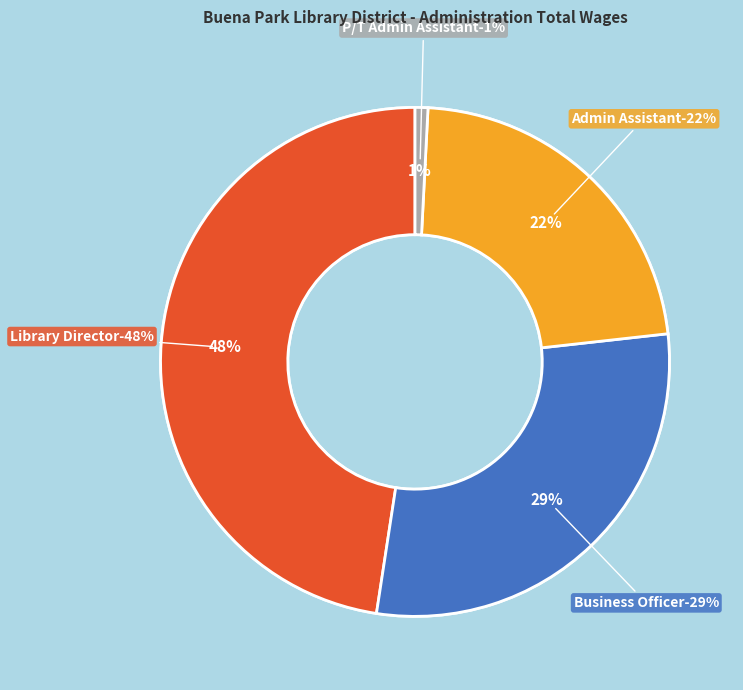

Rank the categories by value from lowest to highest.

P/T Admin Assistant, Admin Assistant, Business Officer, Library Director